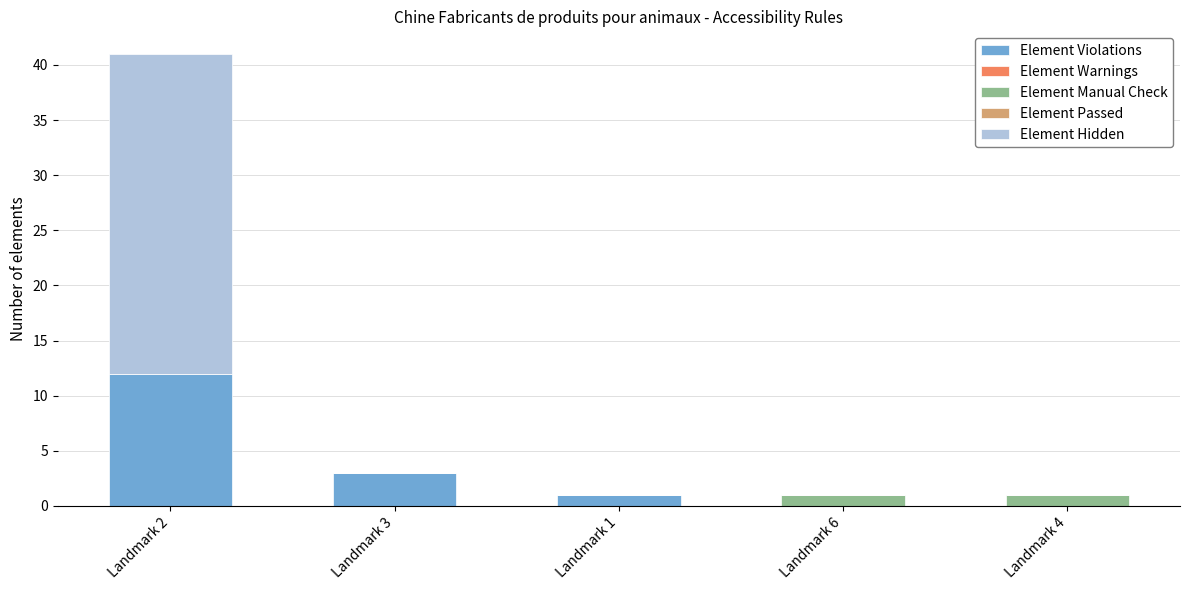

Reading left to right, what are the values for Element Violations?

Landmark 2=12	Landmark 3=3	Landmark 1=1	Landmark 6=0	Landmark 4=0